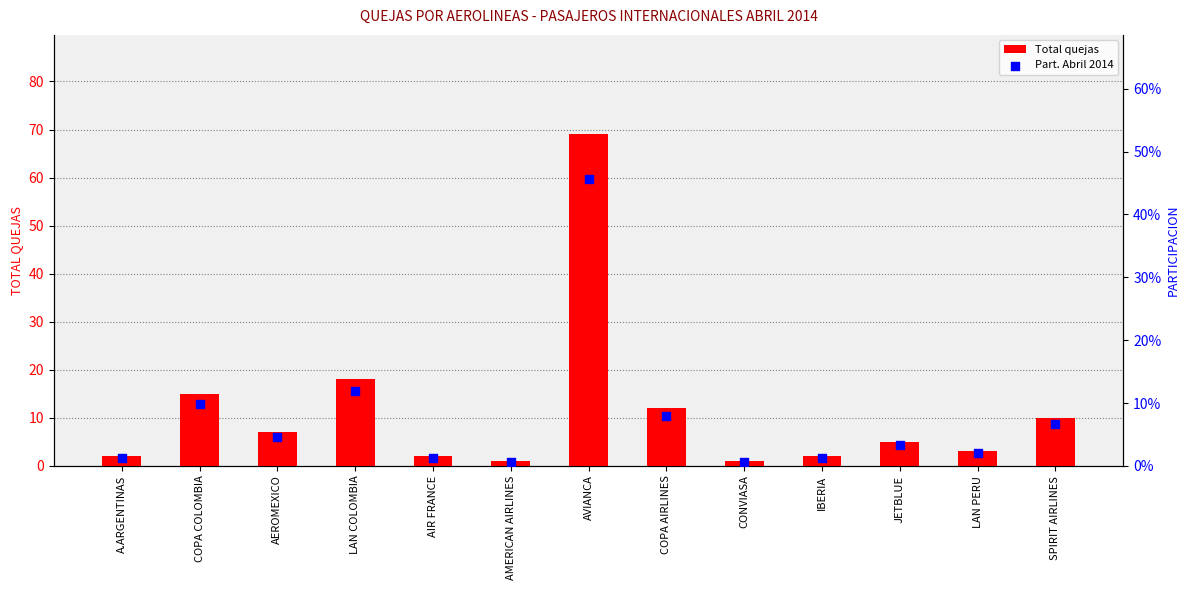

What are all the series names shown in the legend?

Total quejas, Part. Abril 2014